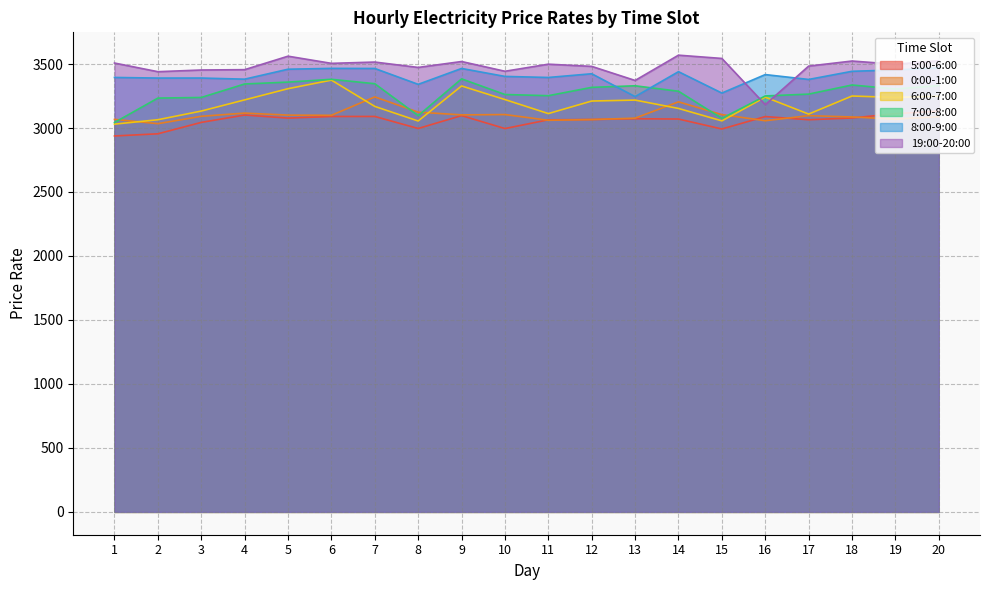

What is the difference between the second highest and second lowest values in the 5:00-6:00 series?

157.4